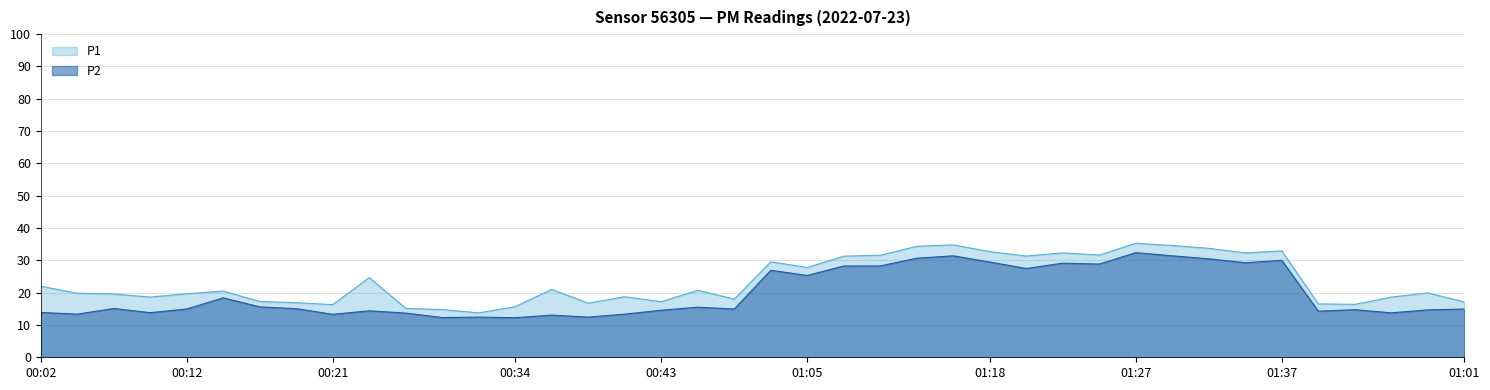

Is the value of P2 at 01:03 greater than the value of P1 at 01:32?

No